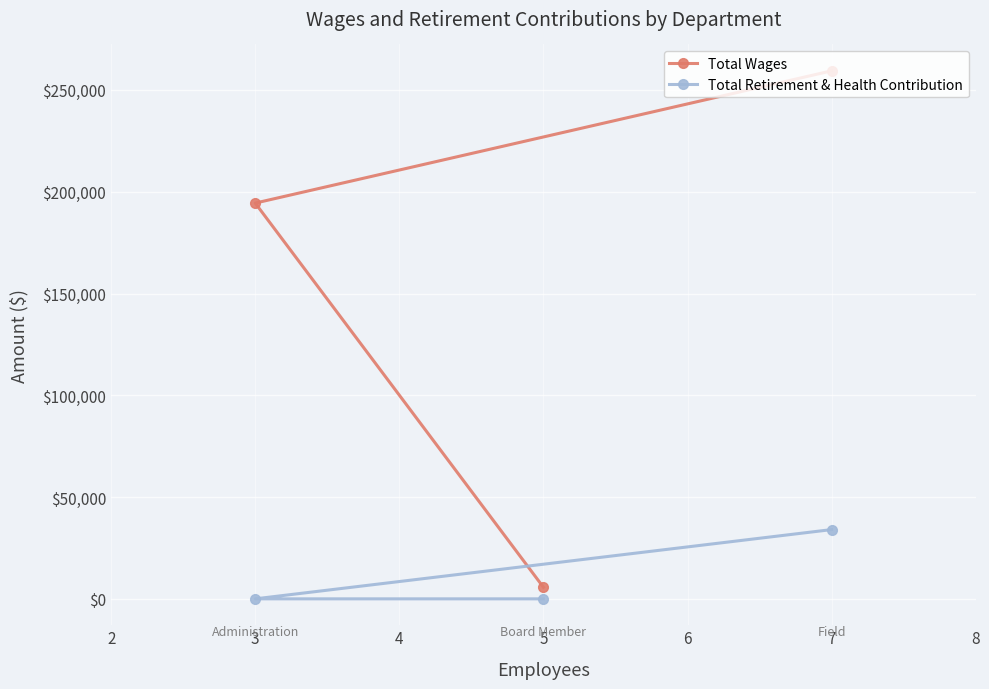

How many lines are shown in the chart?

2